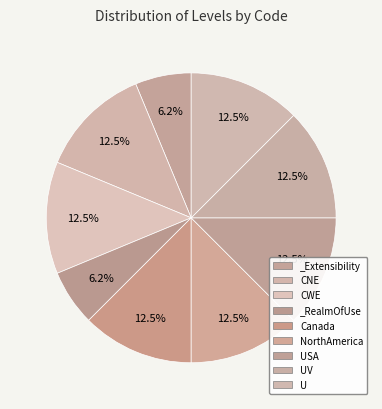

Which slice is the smallest?

_Extensibility